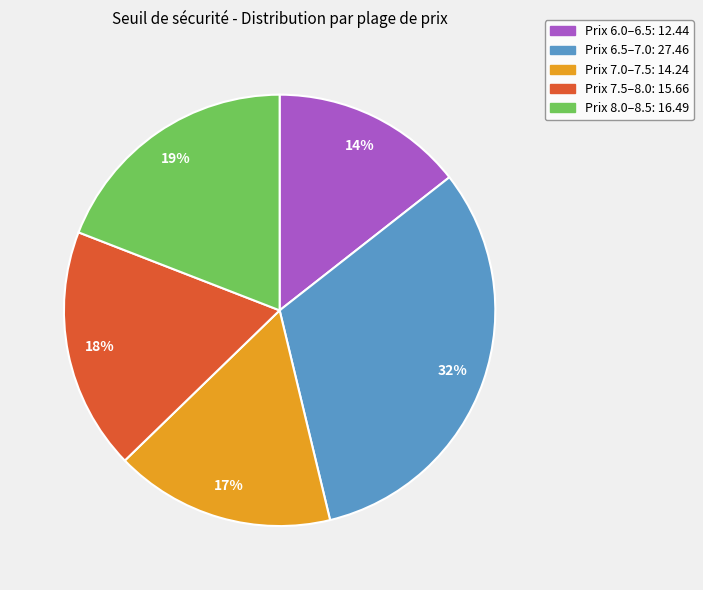

Is there any slice that represents more than half of the pie?

No